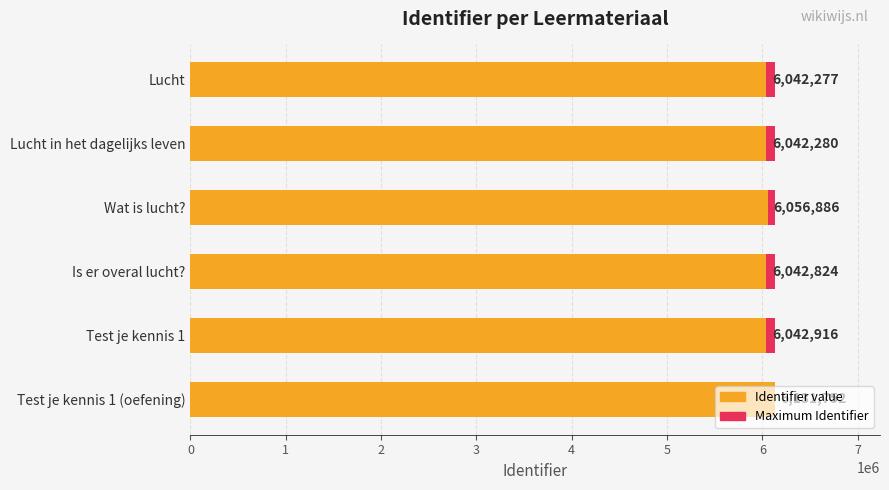

Rank the categories by Maximum Identifier value from highest to lowest.

0, 1, 2, 3, 4, 5